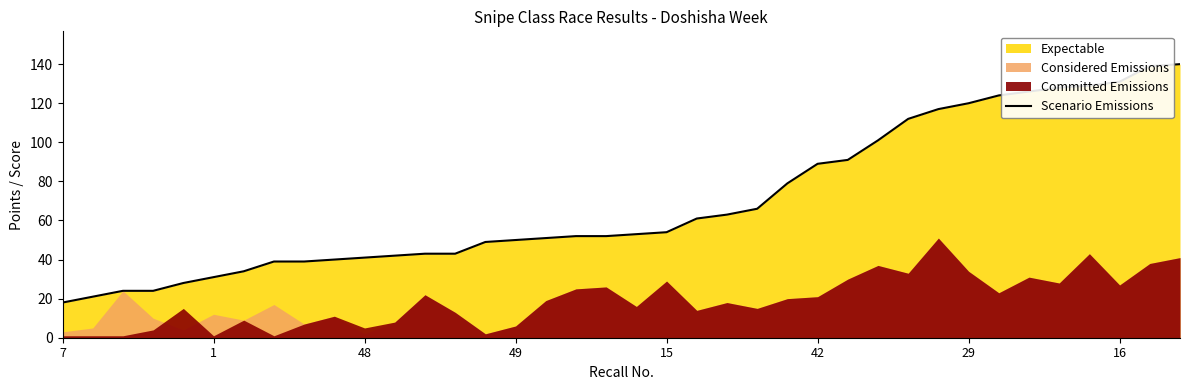

Reading right to left, list all the values displayed in this chart.

140	139	131	129	128	126	124	120	117	112	101	91	89	79	66	63	61	54	53	52	52	51	50	49	43	43	42	41	40	39	39	34	31	28	24	24	21	18